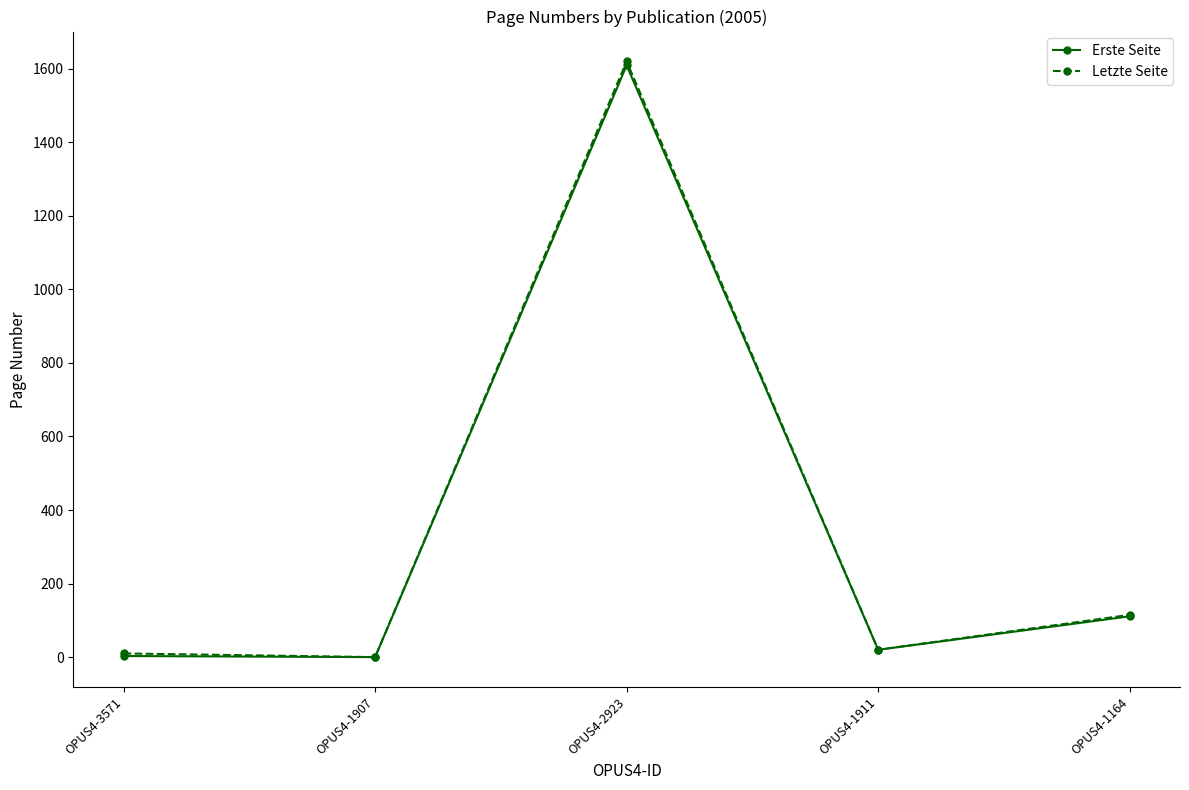

True or false: Letzte Seite has a value of -889 at OPUS4-1907.

False